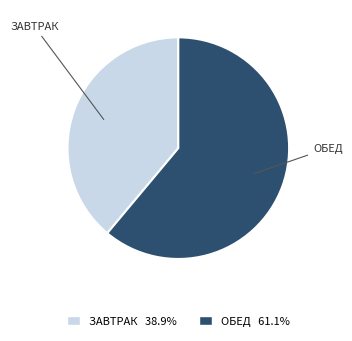

Is there any slice that represents more than half of the pie?

Yes